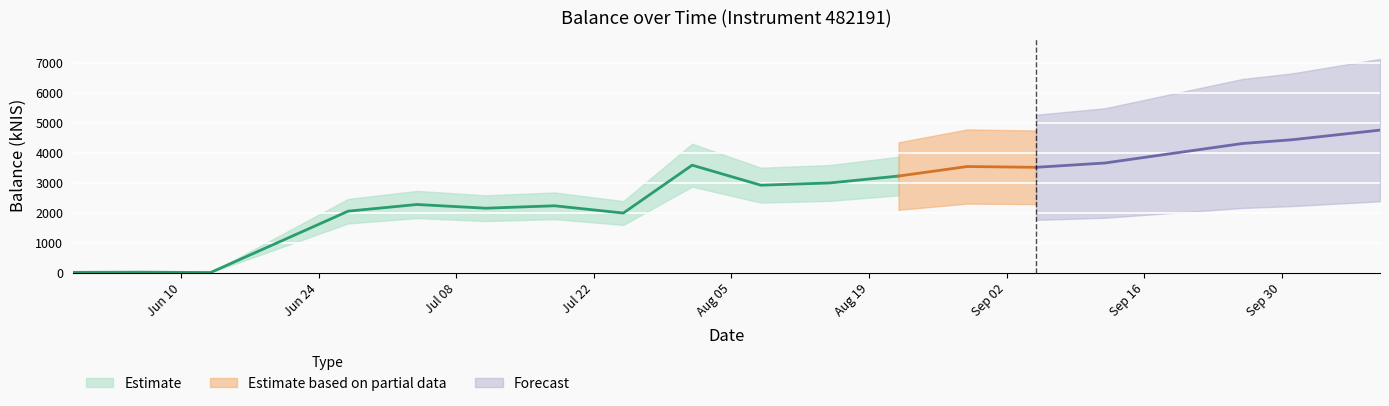

List the labels in order of value, smallest first.

2024-06-13, 2024-05-30, 2024-06-06, 2024-07-25, 2024-06-27, 2024-07-11, 2024-07-18, 2024-07-04, 2024-08-08, 2024-08-15, 2024-08-22, 2024-09-05, 2024-08-29, 2024-08-01, 2024-09-12, 2024-09-26, 2024-10-01, 2024-10-10